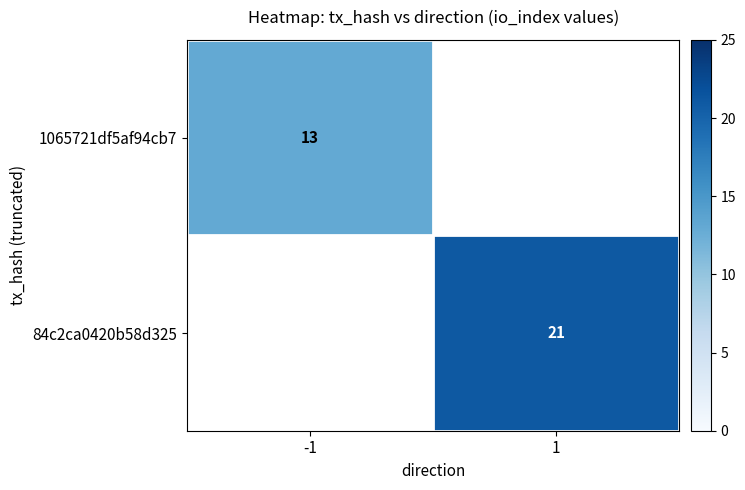

True or false: 84c2ca0420b58d325 has a value of 36 at 1.

False